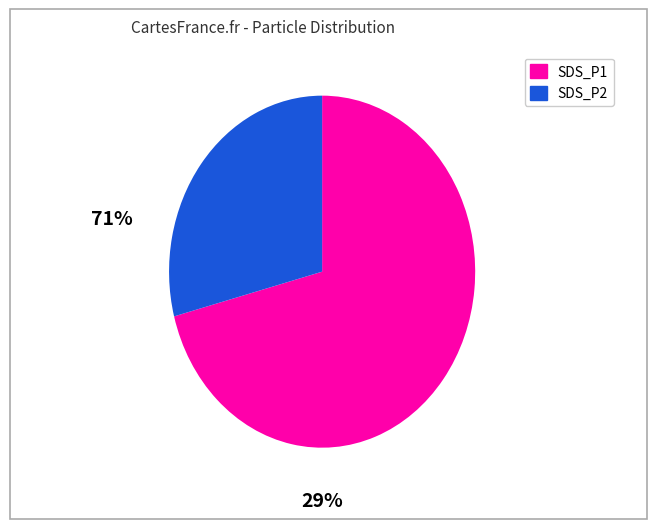

Which has a higher value, SDS_P2 or SDS_P1?

SDS_P1